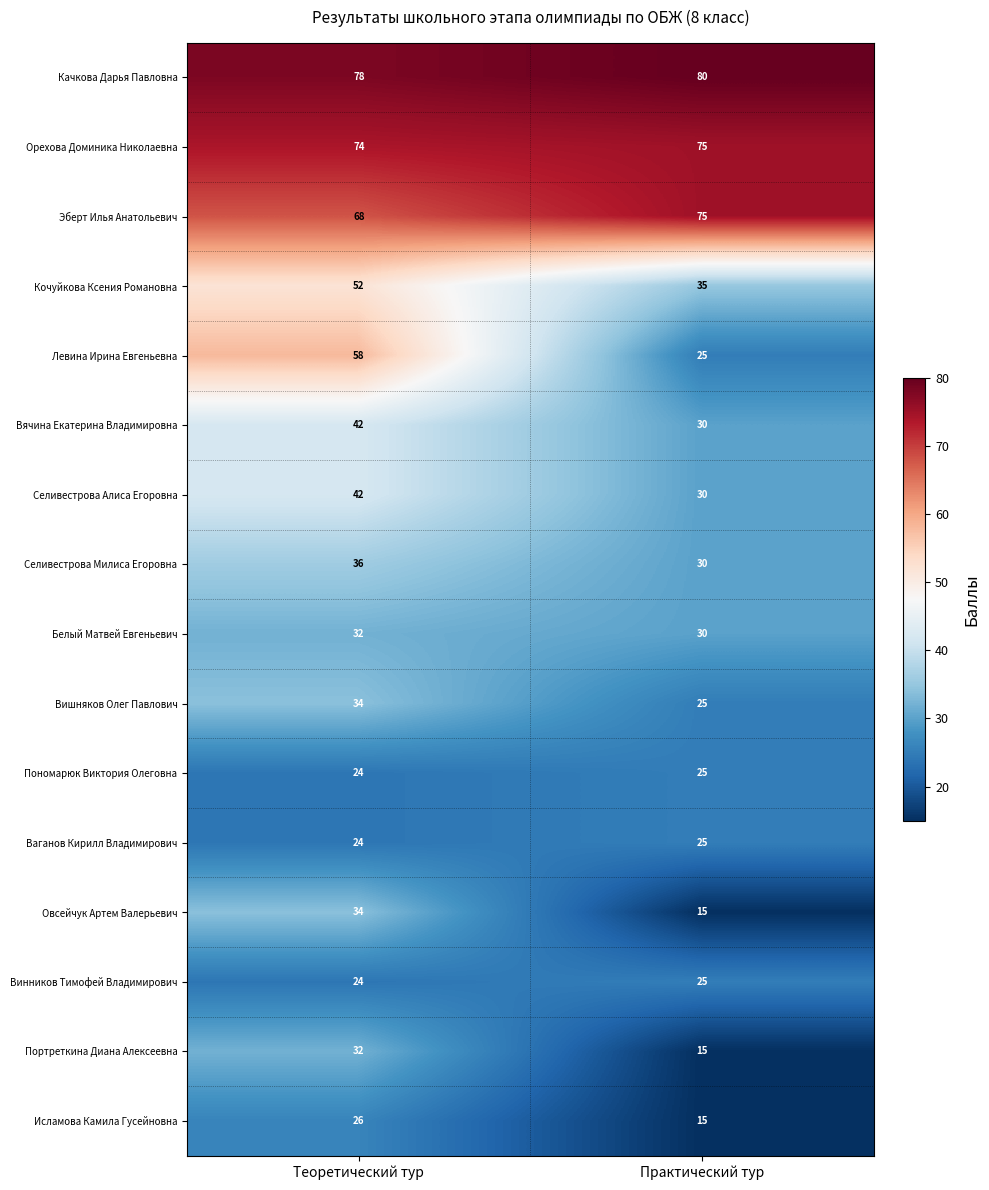

What is the difference between the Исламова Камила Гусейновна values at Практический тур and Теоретический тур?

11